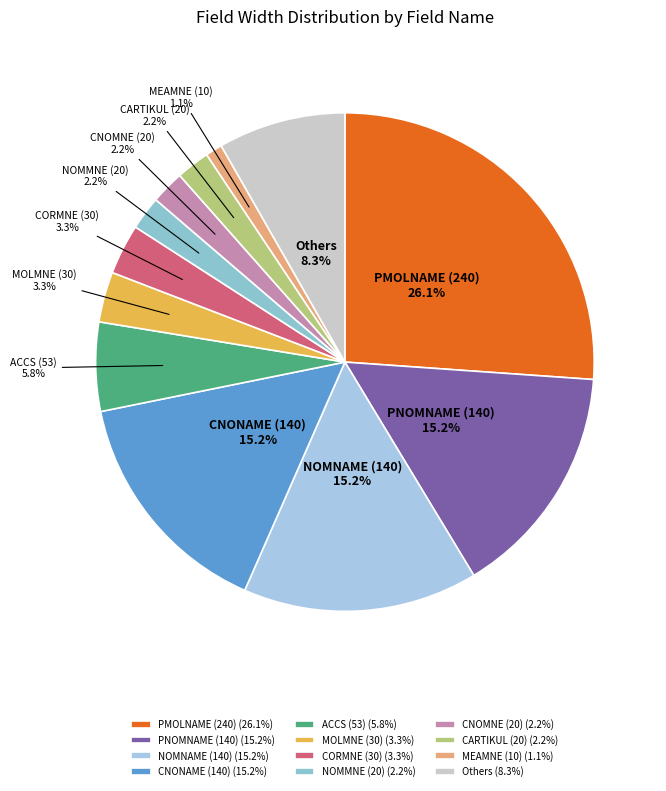

To the nearest percent, what is the difference between the largest and smallest slice percentages?

25%